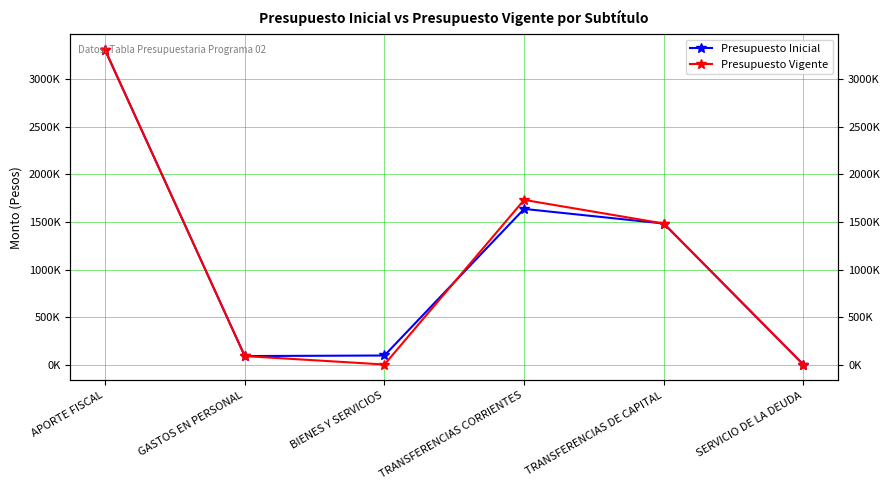

Is it true that Presupuesto Vigente equals 1483273 at TRANSFERENCIAS DE CAPITAL?

True